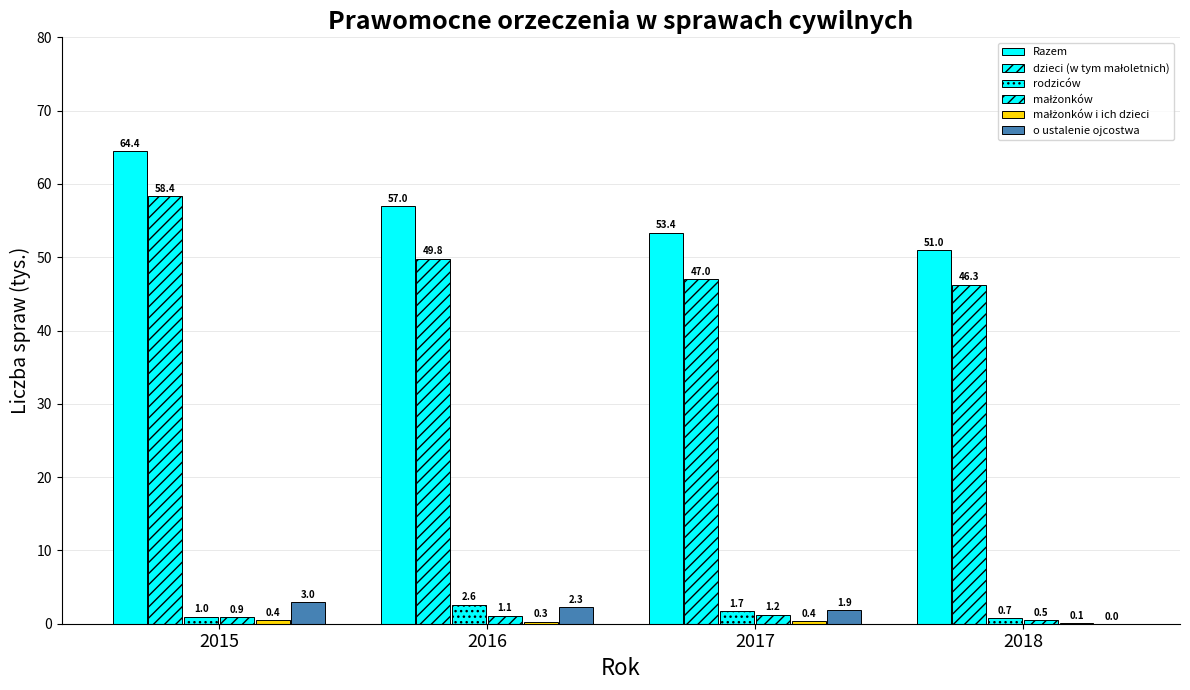

What is the value of the małżonków bar at the 3rd from the left?

1.2